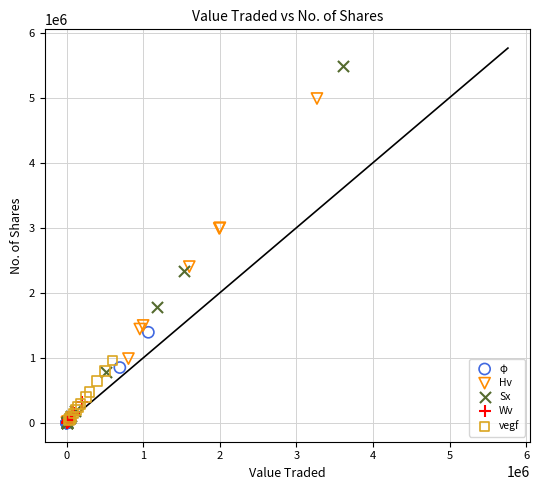

Which series has the widest spread of Y values?

Sx